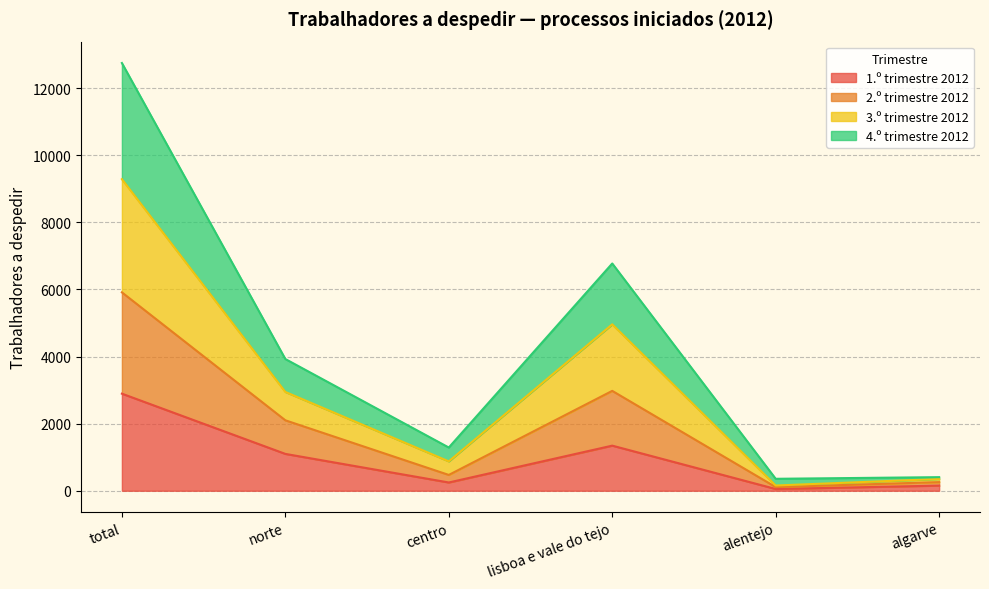

At which category is the sum across all series the highest?

total